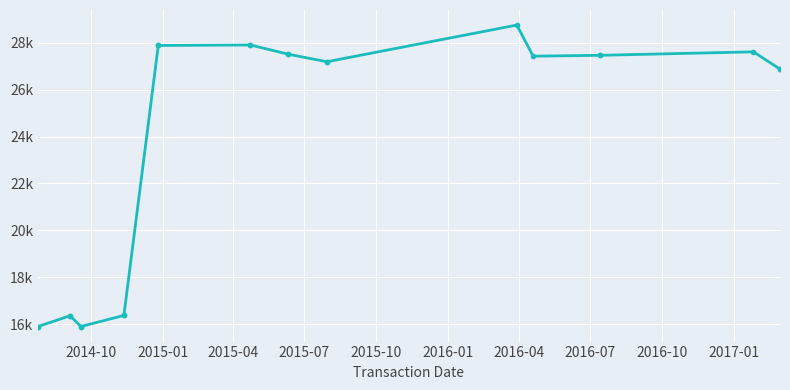

At which category does the chart reach its minimum across all series?

2014-10